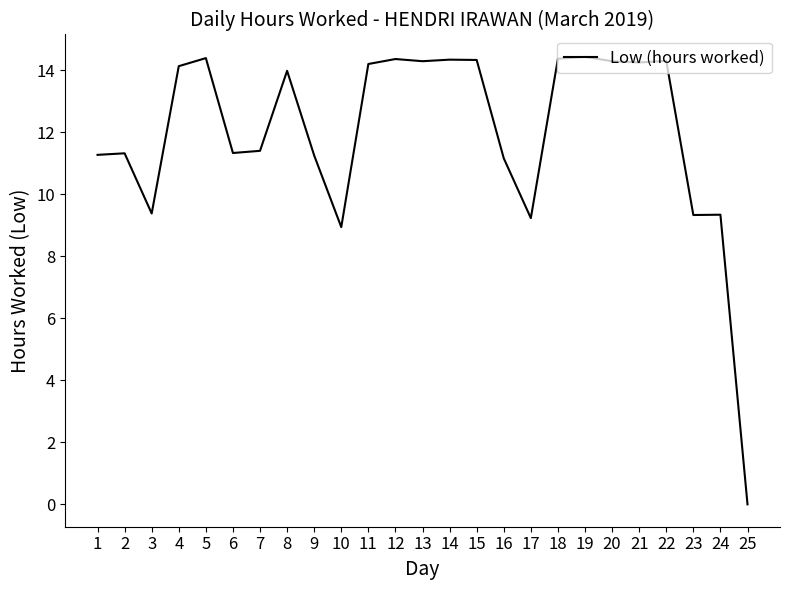

What is the difference between the maximum and minimum values?

14.4